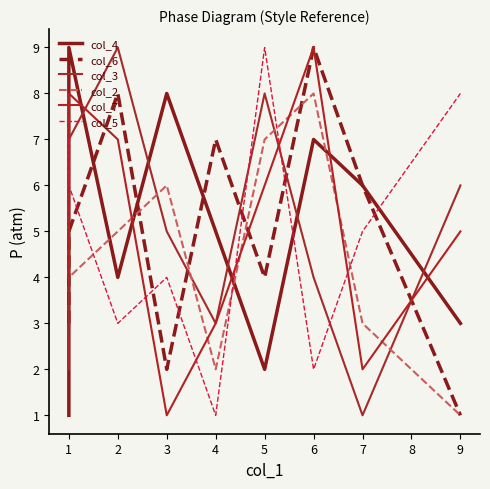

Does the chart display data point markers on the line(s)?

No